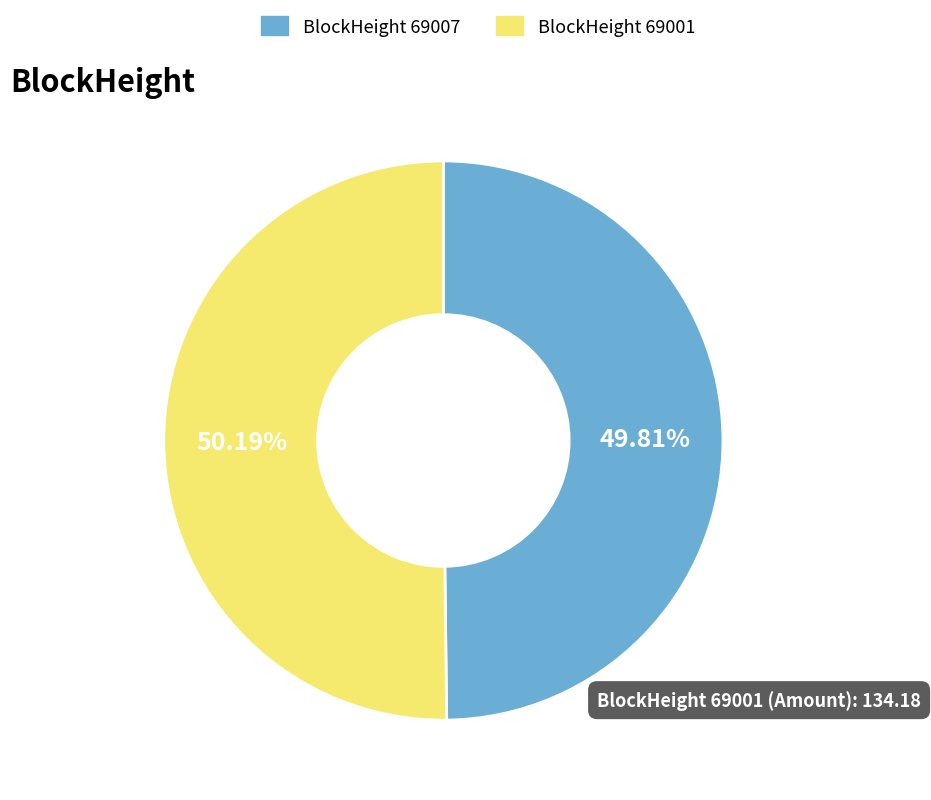

What is the ratio of the value at BlockHeight 69001 to the value at BlockHeight 69007?

1.0